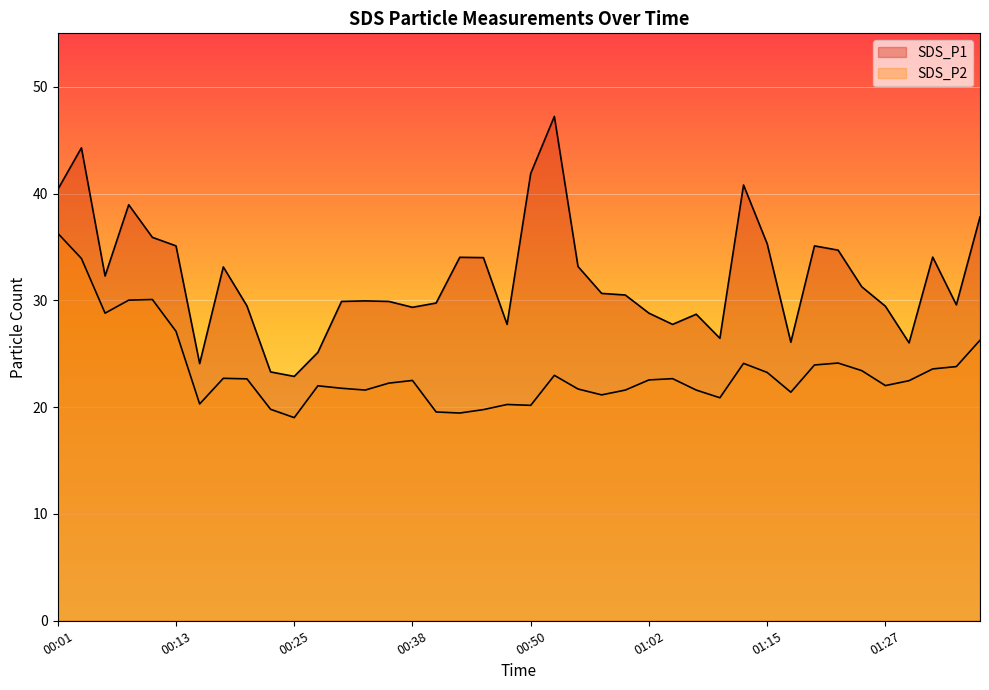

Which label corresponds to the largest value in the chart?

00:52